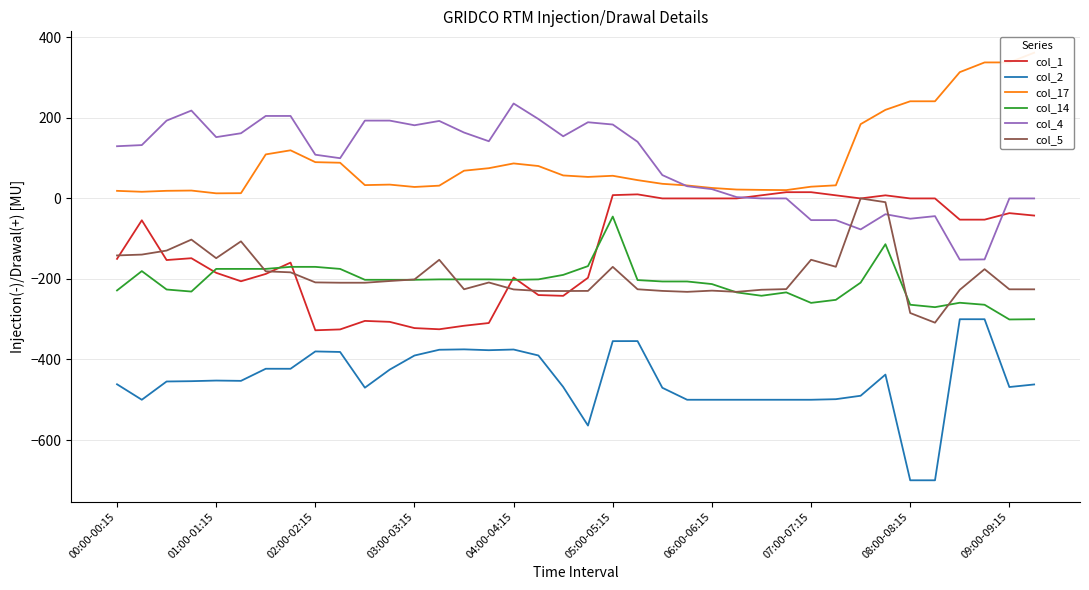

The value of col_1 at 02:00-02:15 is -327.4. True or false?

True